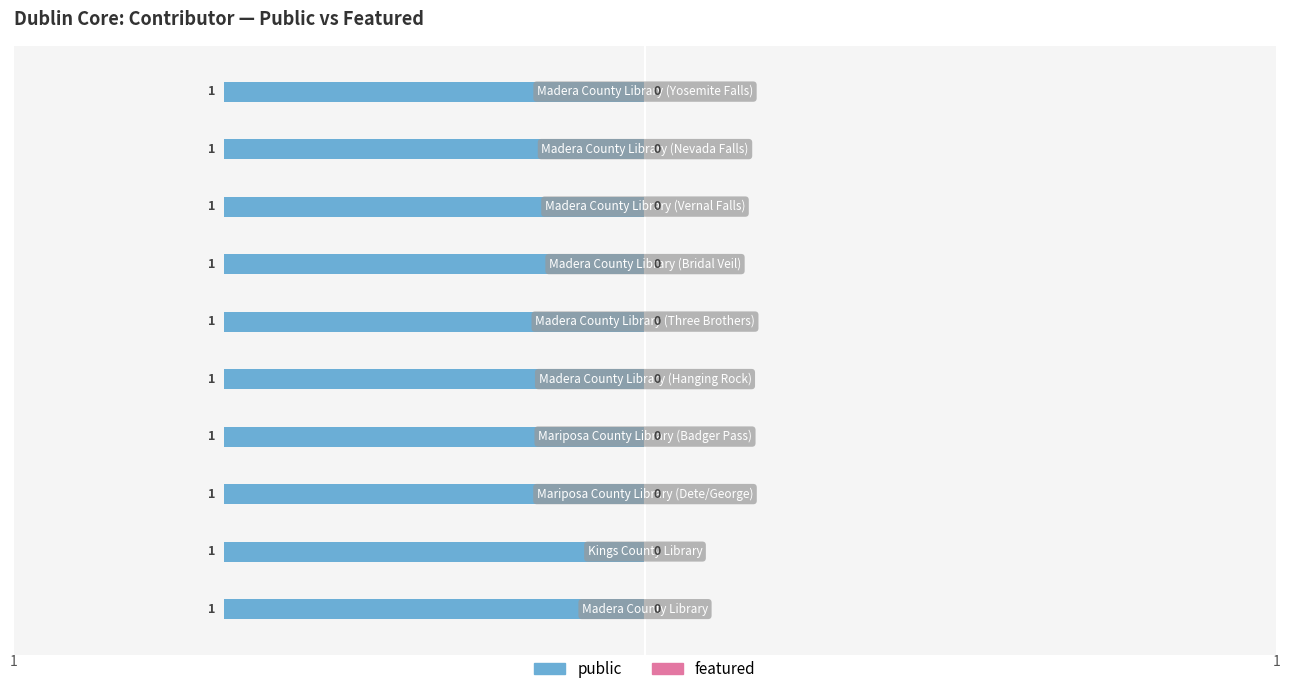

What is the label of the 2nd bar from the right?

Madera County Library